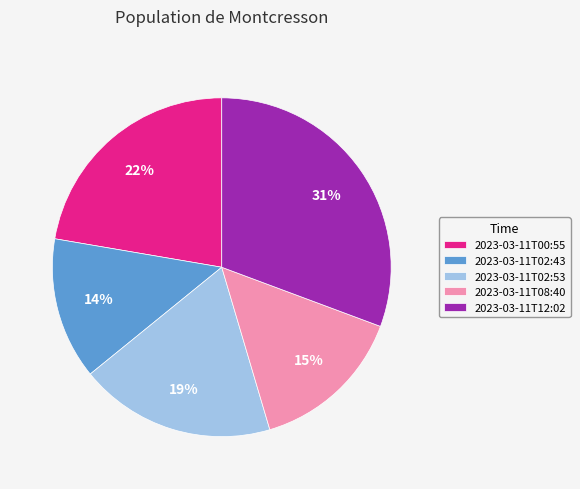

Approximately how many times larger is the value at 2023-03-11T08:40 compared to 2023-03-11T02:53?

0.8